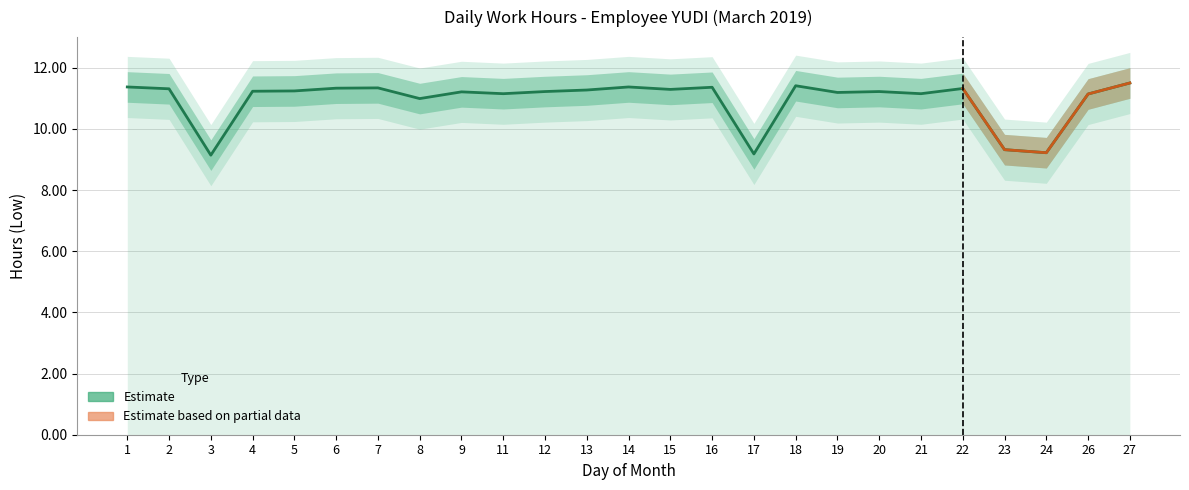

List the labels in order of value, largest first.

27, 18, 1, 14, 16, 7, 6, 22, 2, 15, 13, 5, 4, 12, 20, 9, 19, 11, 21, 26, 8, 23, 24, 17, 3